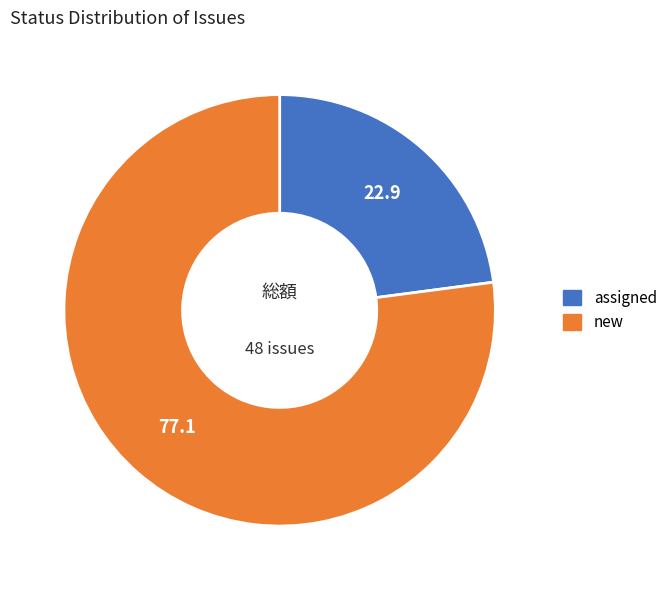

Does new account for over 50% of the chart?

Yes